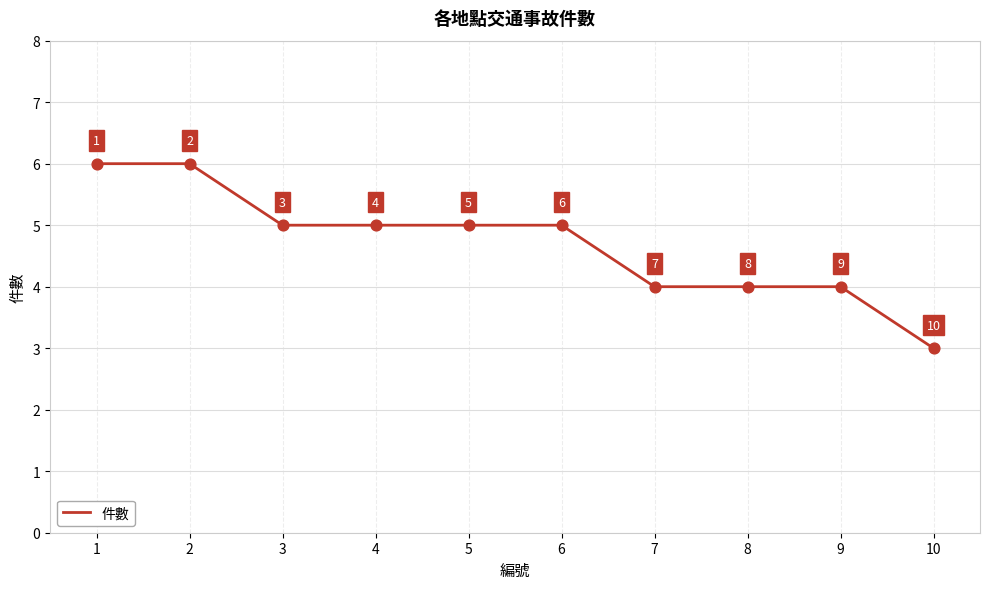

Between 1 and 8, which is larger?

1